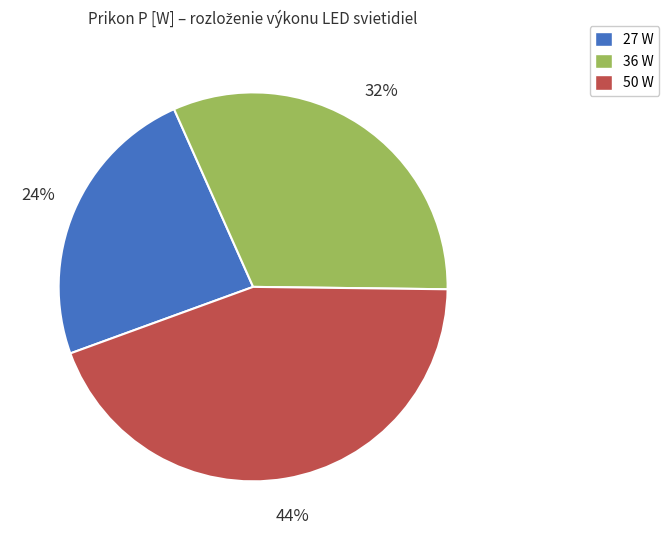

Do 36 W and 27 W together represent more than half of the pie?

Yes